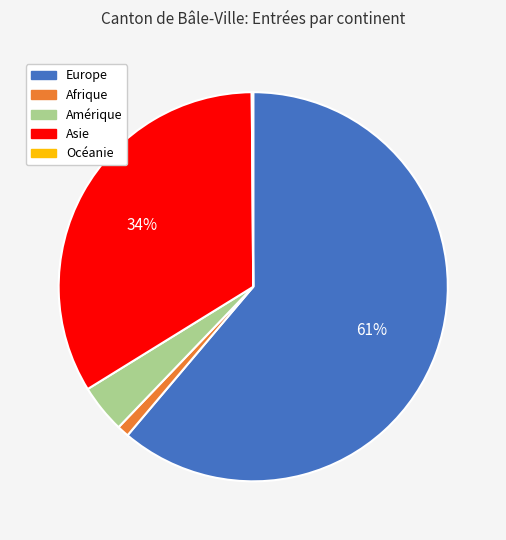

To the nearest percent, what percentage of the pie is Amérique?

4%